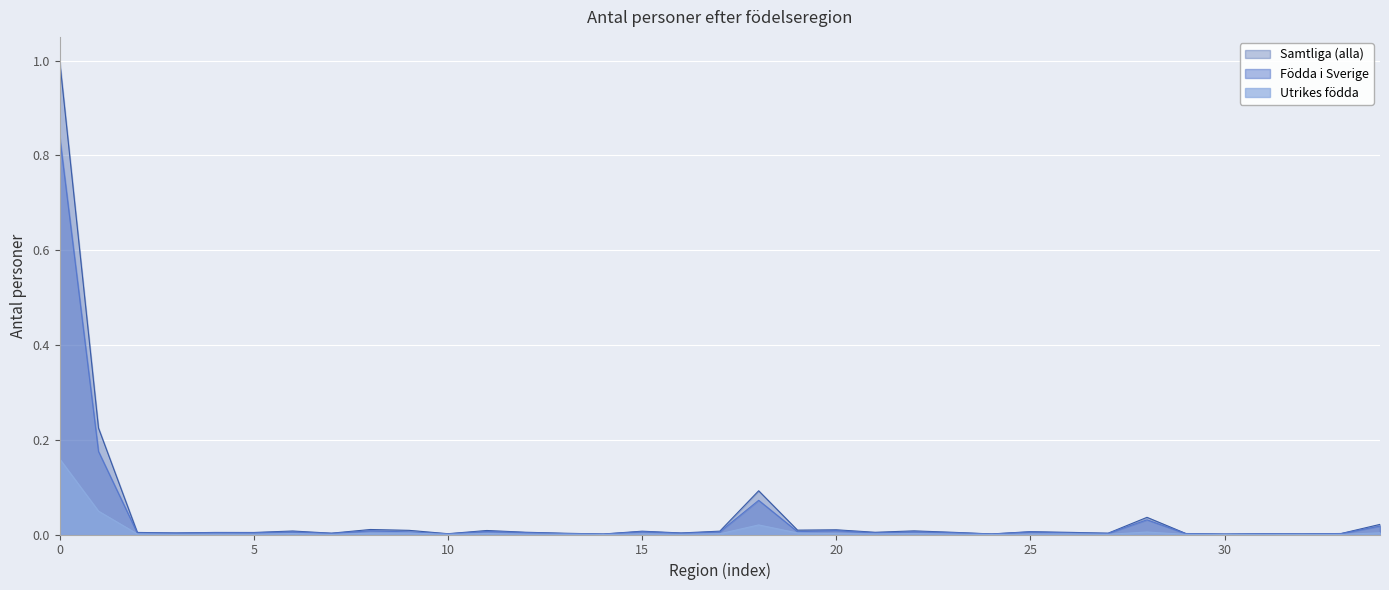

What is the greatest value displayed?

1.0